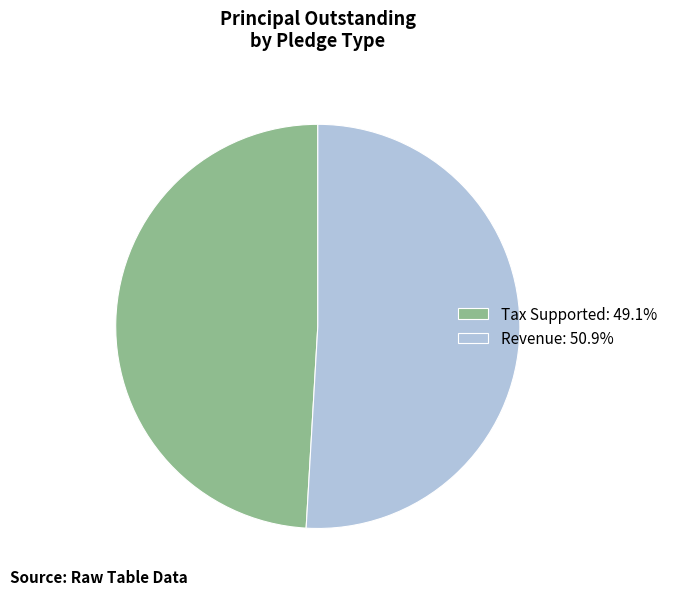

How many slices are in this pie chart?

2